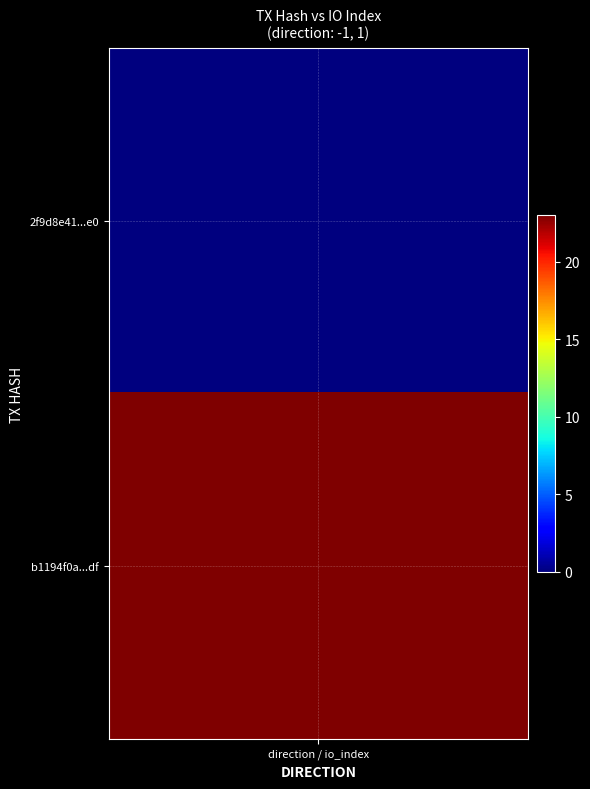

Which series has the widest spread of values?

b1194f0aae7182e6201b6b46a9a503adc6994df